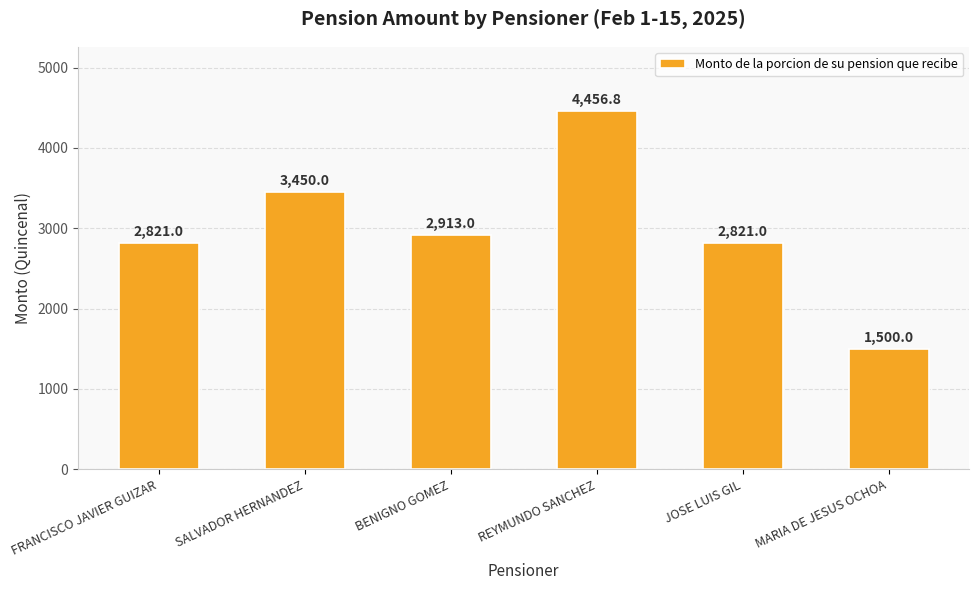

Count the number of categories in the chart.

6